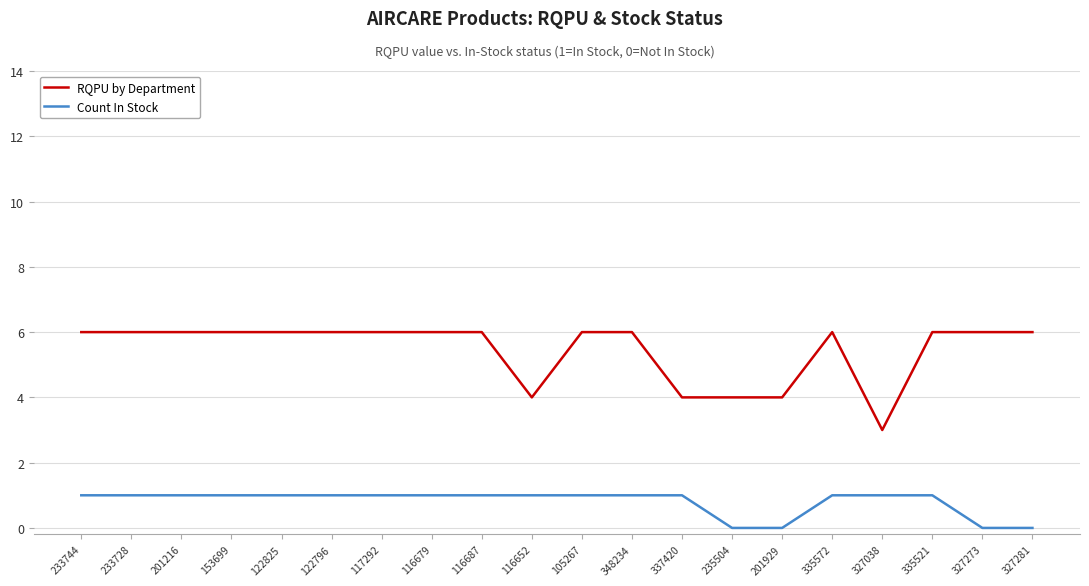

What is the spread (max minus min) of values at 348234?

5